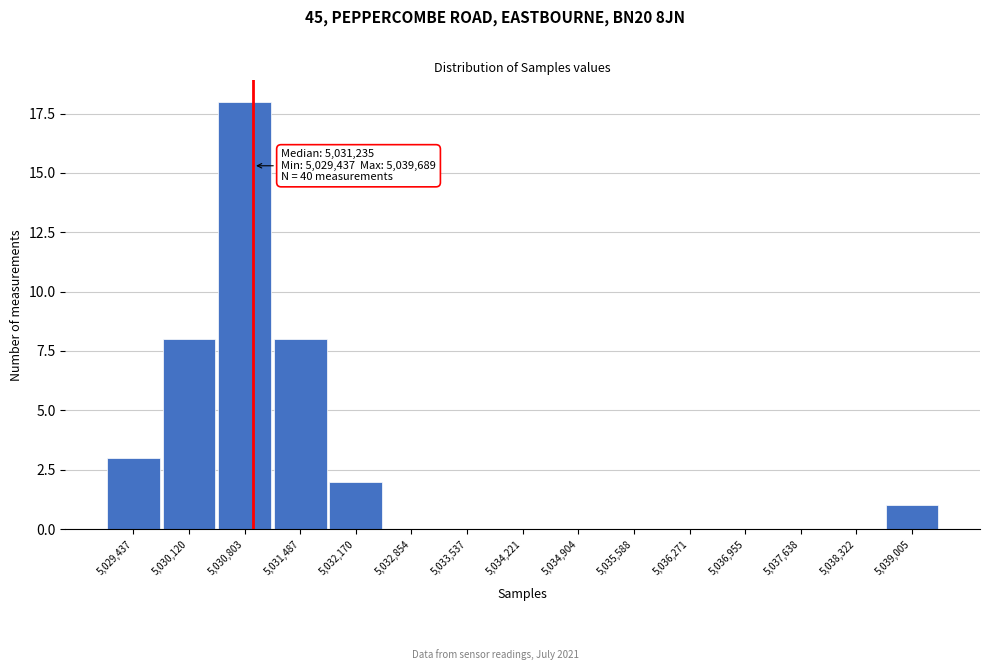

Reading left to right, what are all the values shown in this chart?

5,029,437=3	5,030,120=8	5,030,803=18	5,031,487=8	5,032,170=2	5,032,854=0	5,033,537=0	5,034,221=0	5,034,904=0	5,035,588=0	5,036,271=0	5,036,955=0	5,037,638=0	5,038,322=0	5,039,005=1